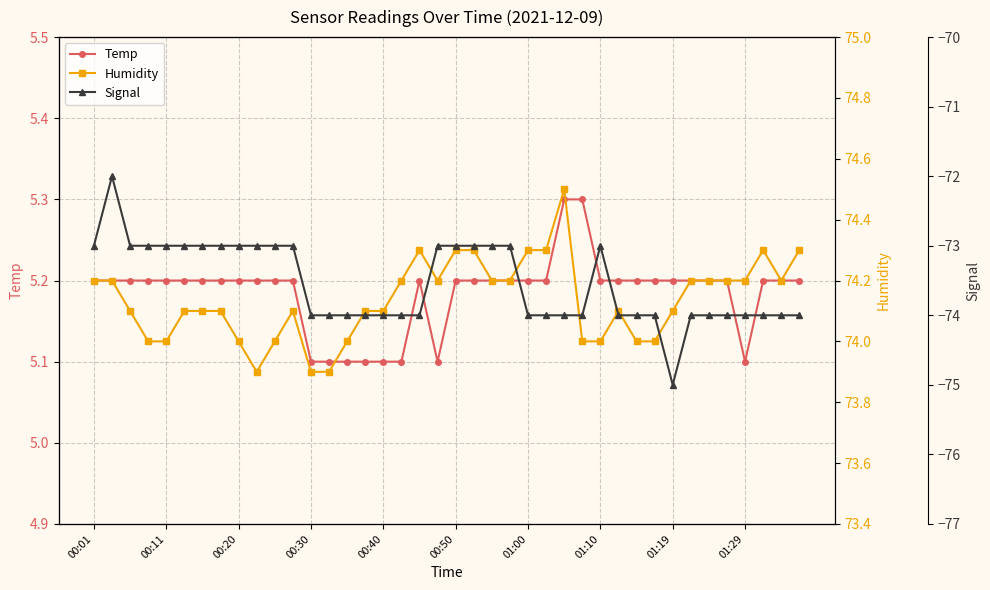

How many Temp values are between 5 and 6?

40